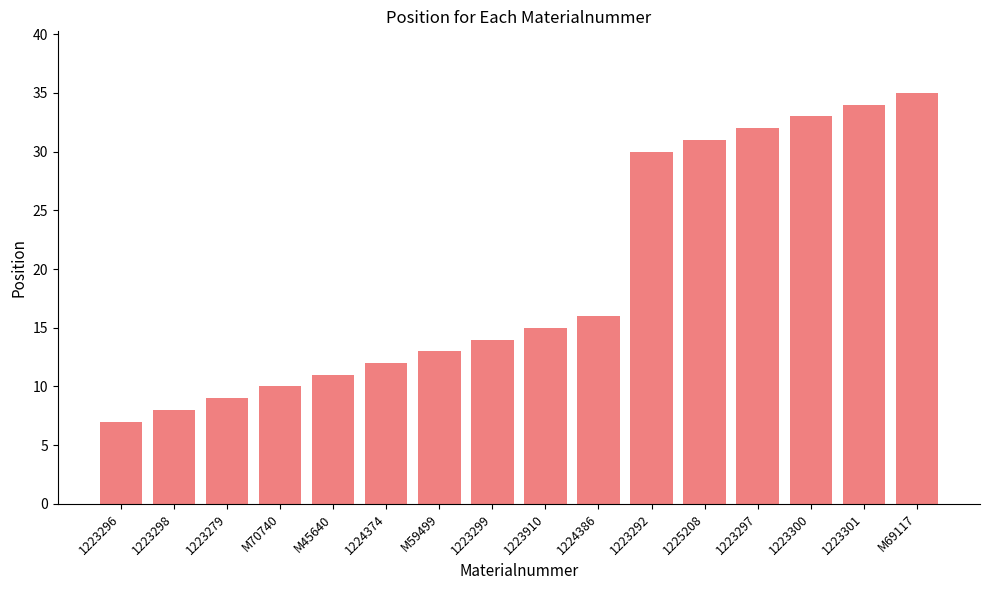

Rank the categories by value from highest to lowest.

M69117, 1223301, 1223300, 1223297, 1225208, 1223292, 1224386, 1223910, 1223299, M59499, 1224374, M45640, M70740, 1223279, 1223298, 1223296